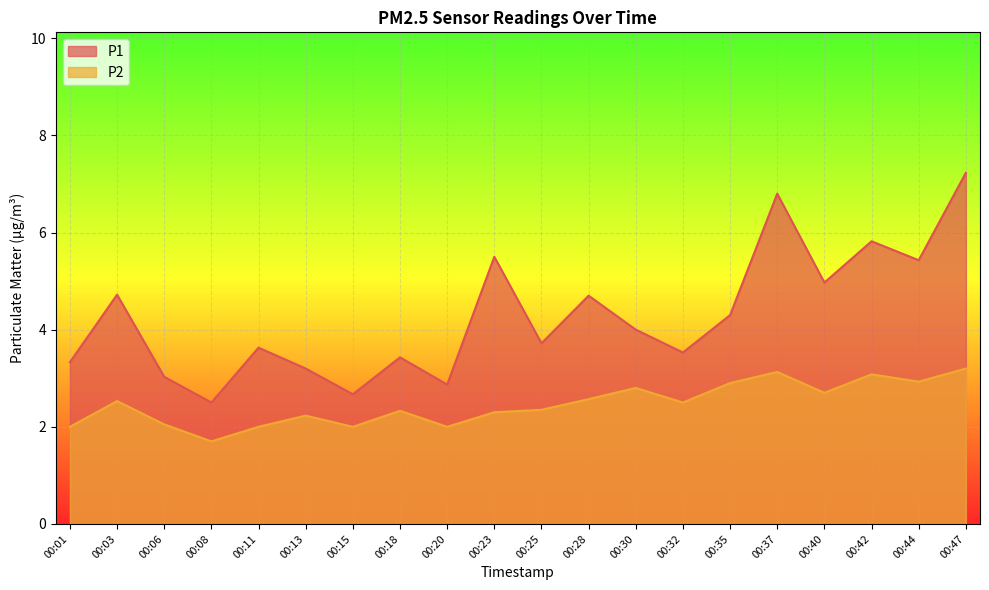

At how many categories does at least one series exceed 4?

9